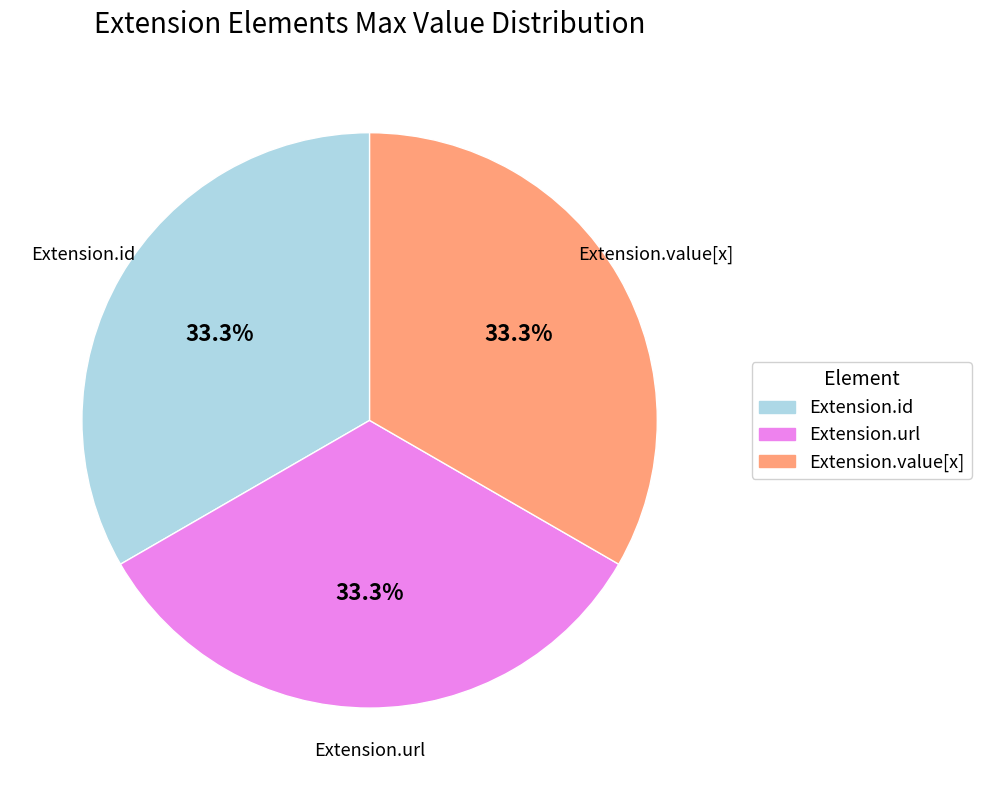

Does any single category account for the majority?

No